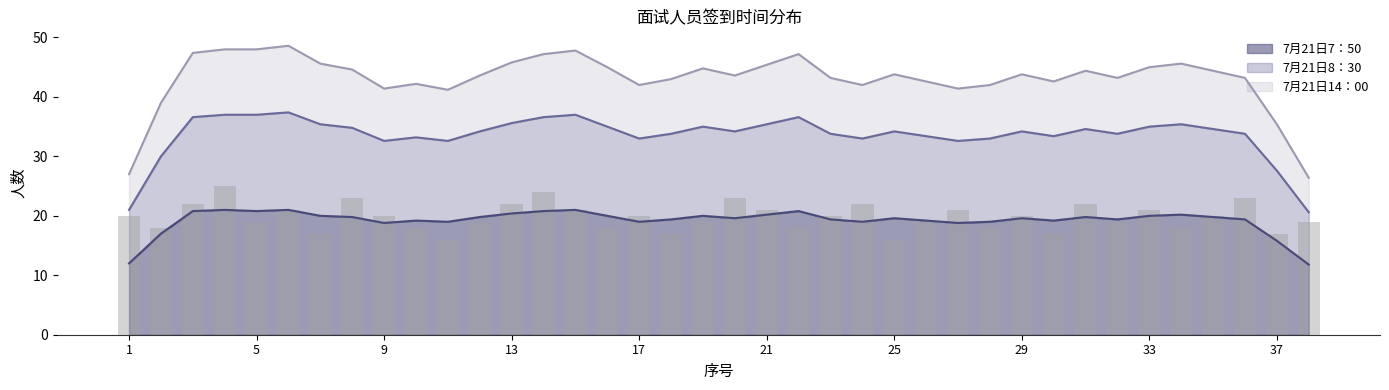

The 7月21日7：50 series shows 8.3 at 5. True or false?

False